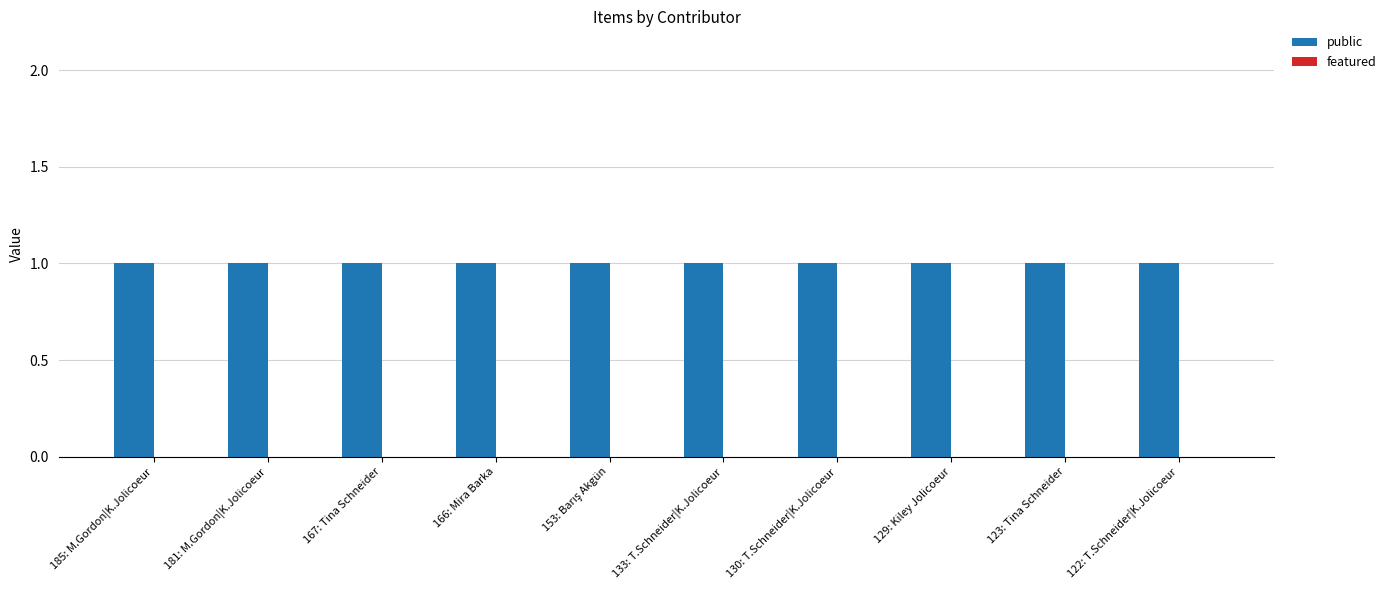

Reading left to right, what are all the values shown in this chart?

public: 1	1	1	1	1	1	1	1	1	1
featured: 0	0	0	0	0	0	0	0	0	0